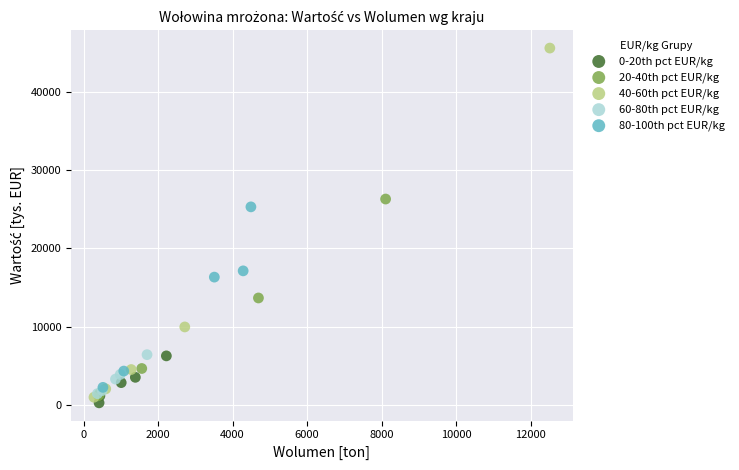

Which series reaches the maximum Y coordinate?

40-60th pct EUR/kg